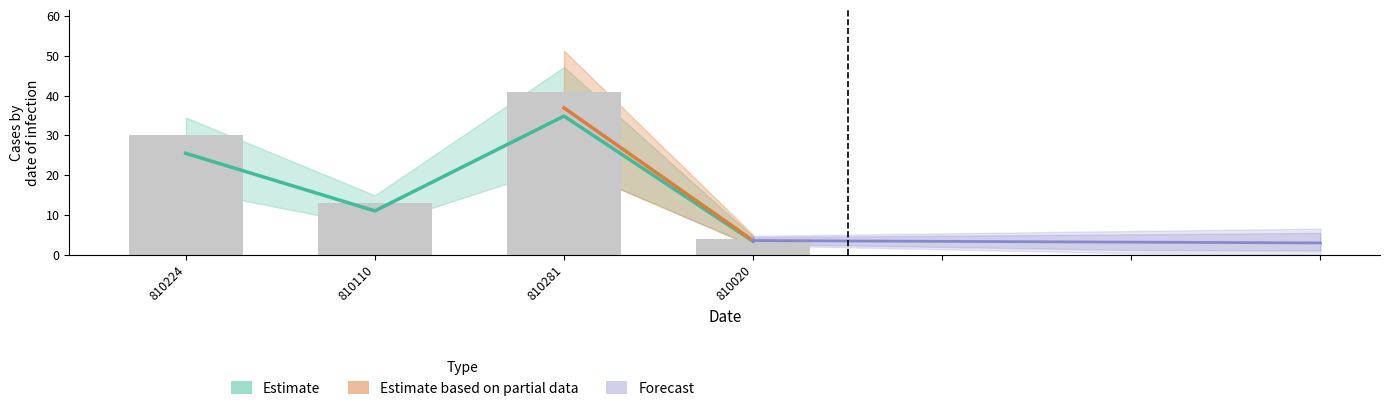

At which category is the sum across all series the highest?

810281